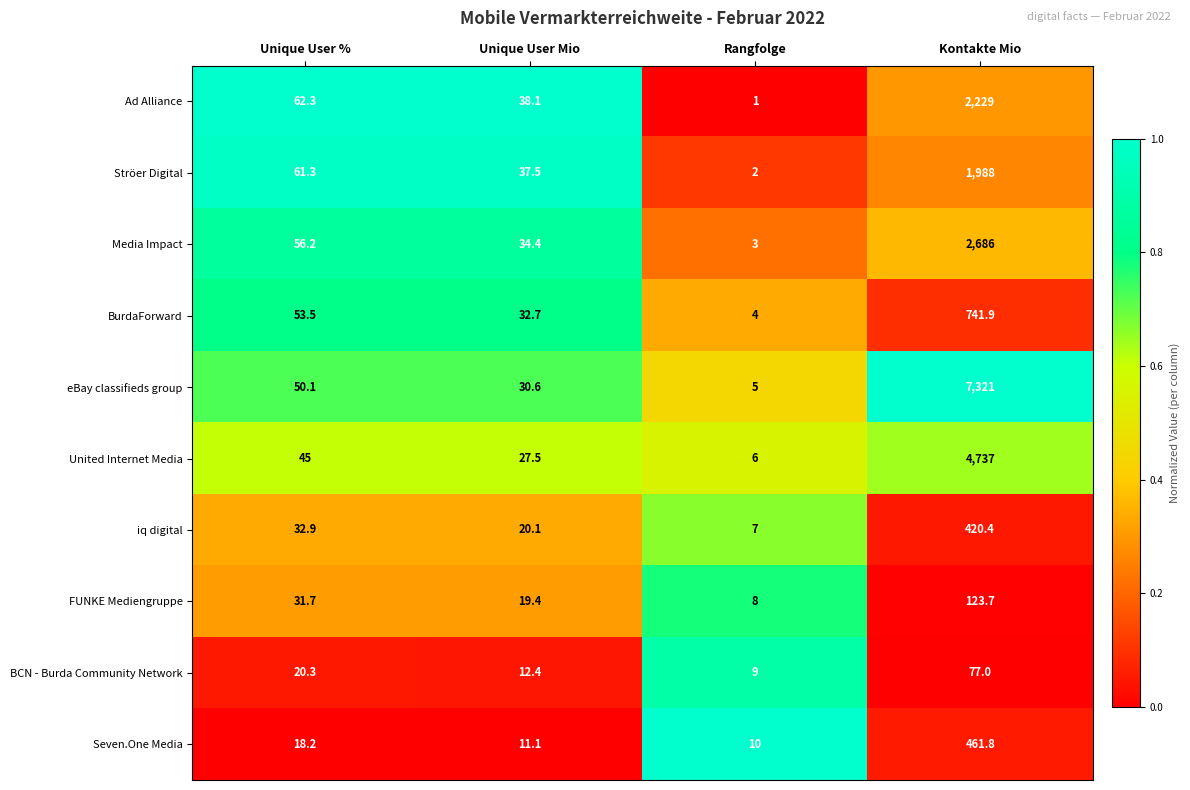

What is the difference between the maximum and minimum values in the Seven.One Media series?

451.8